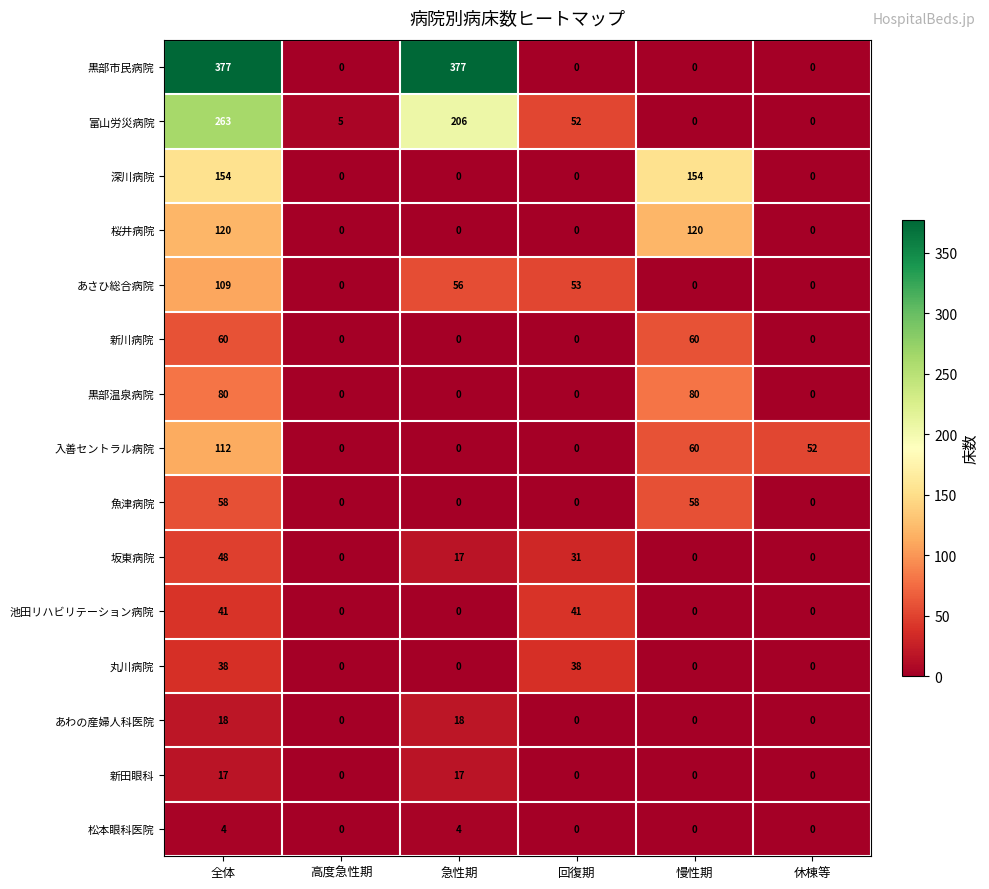

What is the difference between the second highest and minimum values in the 新川病院 series?

60